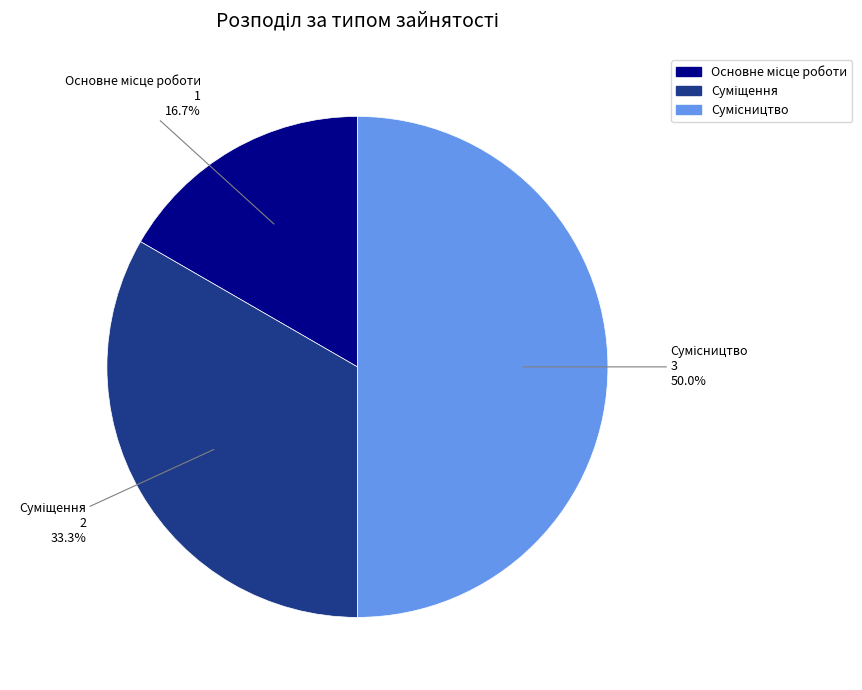

How much of the chart is everything except Суміщення?

66.7%